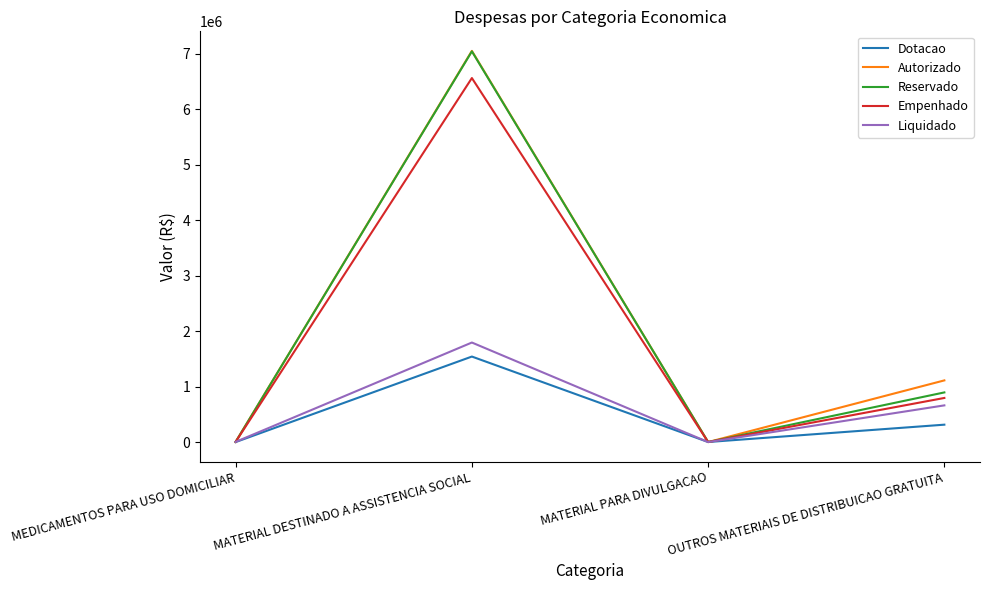

What is the spread (max minus min) of values at MATERIAL DESTINADO A ASSISTENCIA SOCIAL?

5512239.8